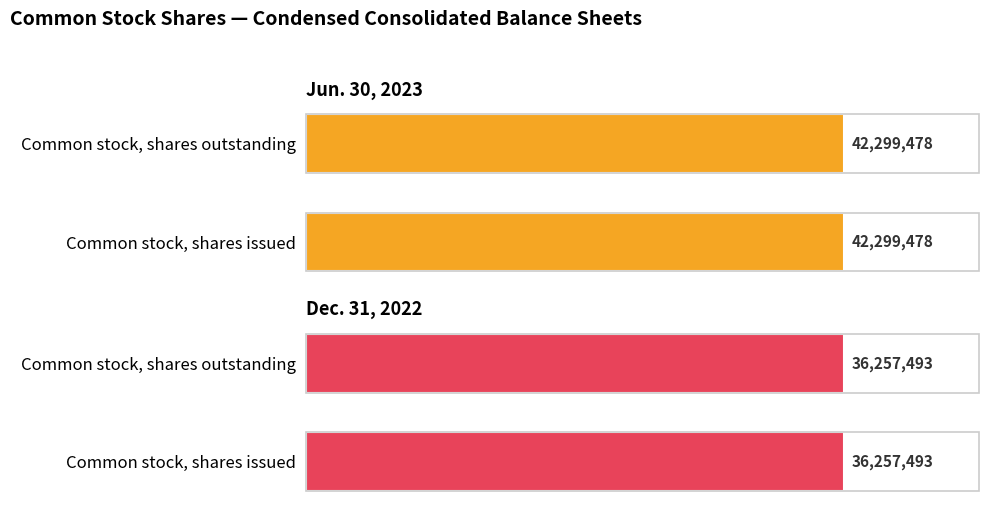

The value of Dec. 31, 2022 at Common stock, shares issued is 36257493. True or false?

True